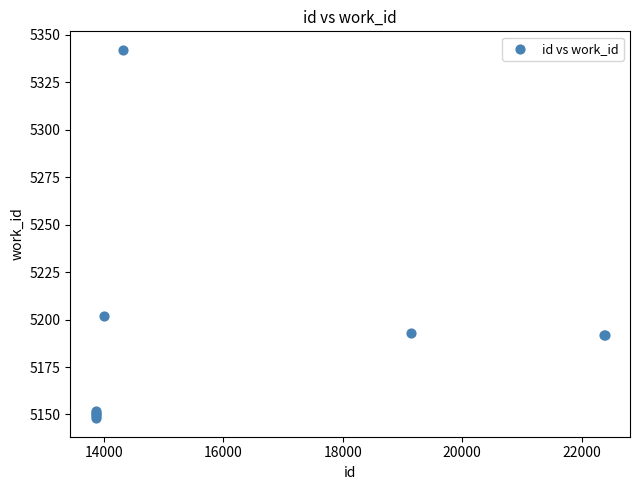

What Y value in the scatter plot is closest to 5245?

5202